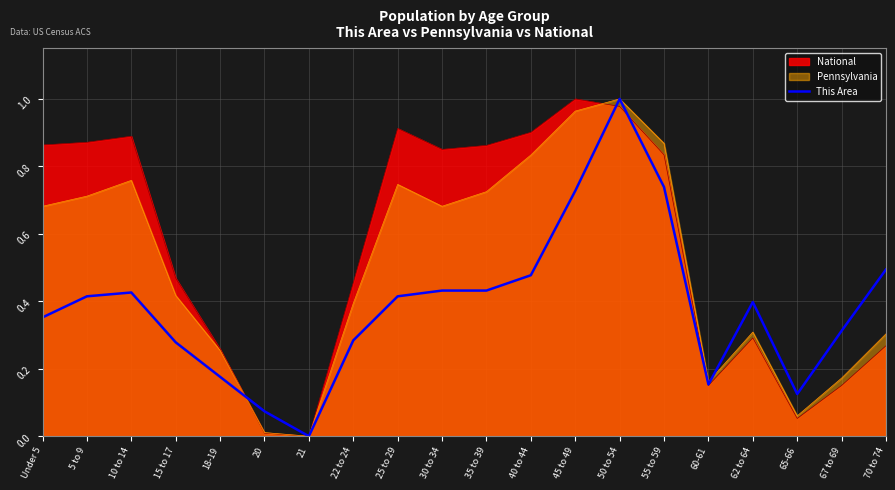

How many interior local valleys (lower than both neighbors) does the data have?

3